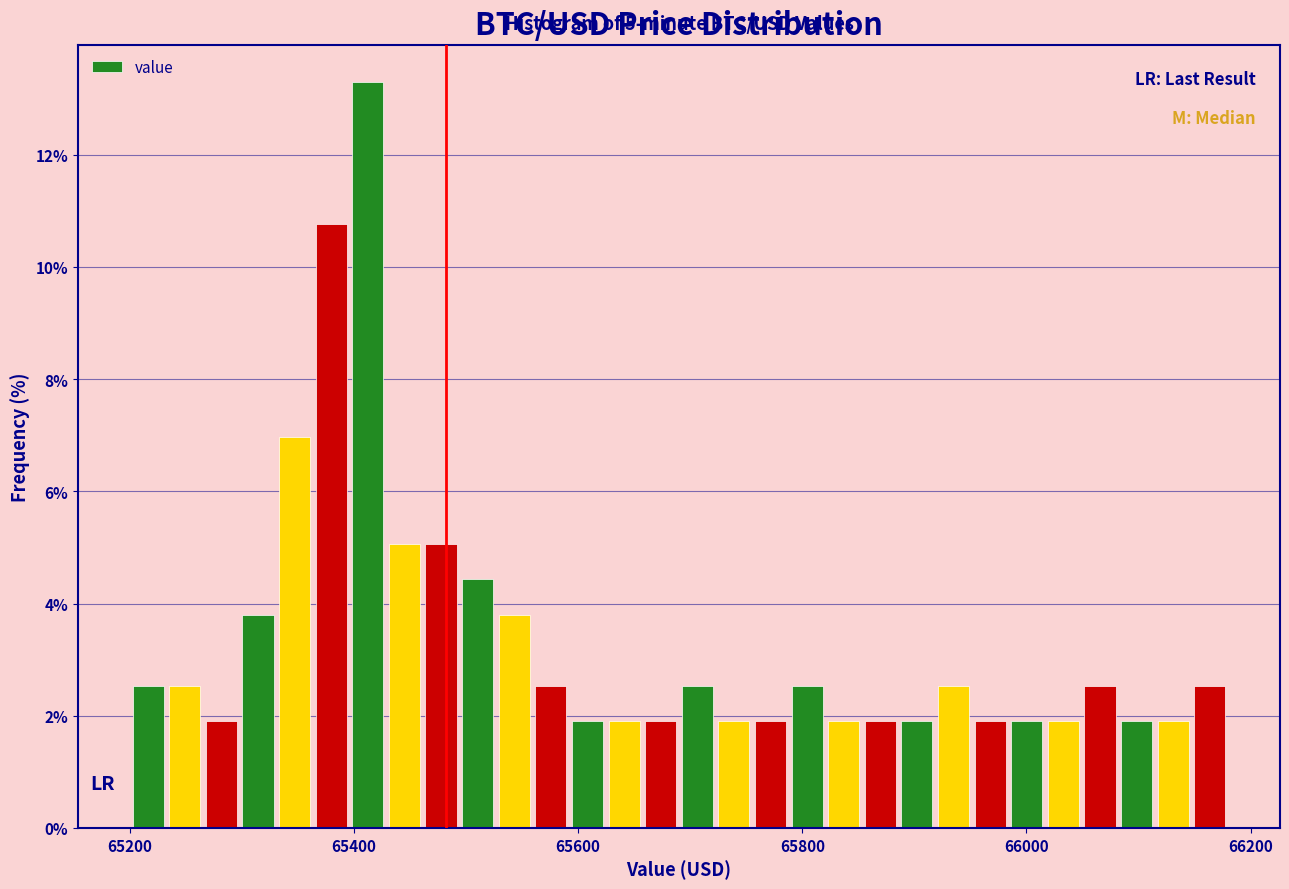

Around what value on the x-axis is the tallest bar? Give the approximate position of its centre, as read against the axis.

65420